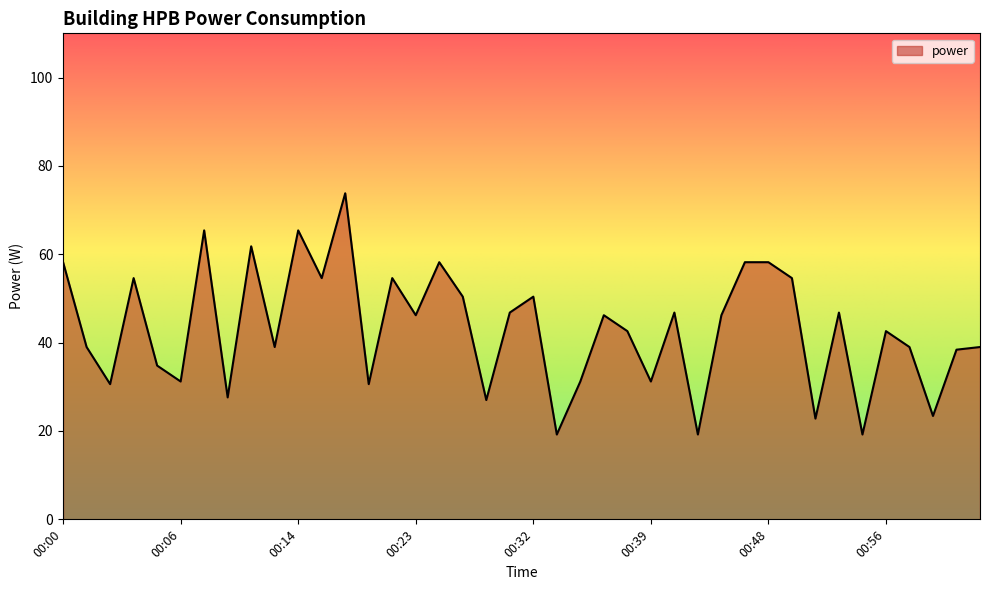

What is the greatest value displayed?

73.8